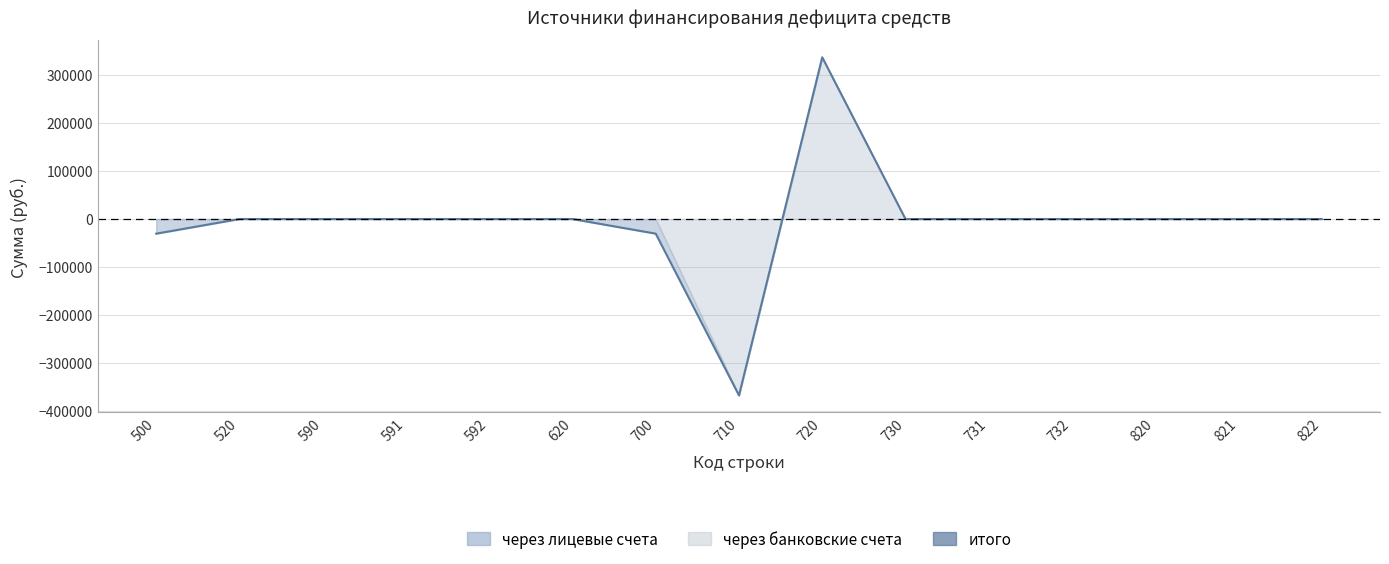

What is the greatest value displayed?

337213.9